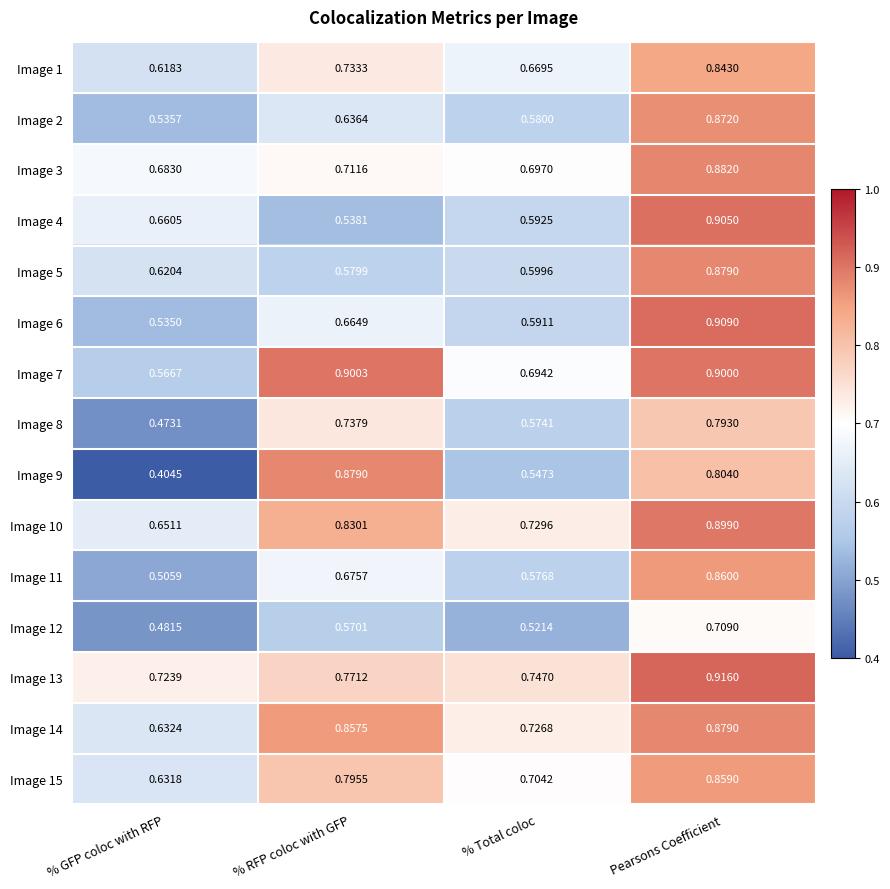

List the labels in order of Image 9 value, largest first.

% RFP coloc with GFP, Pearsons Coefficient, % Total coloc, % GFP coloc with RFP